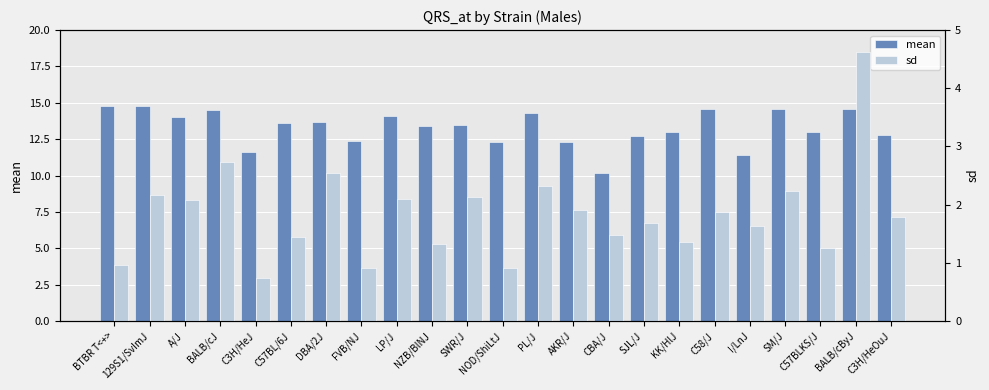

What is the label of the 13th bar from the left?

PL/J